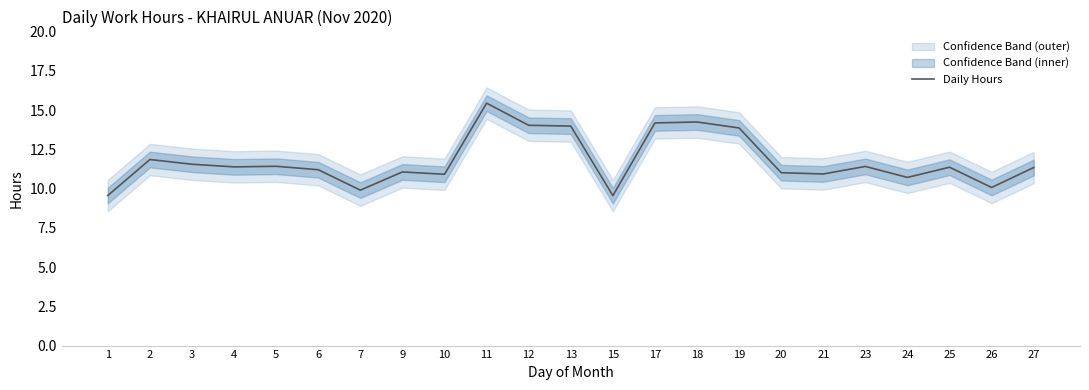

What is the change in value from 13 to 18?

+0.3